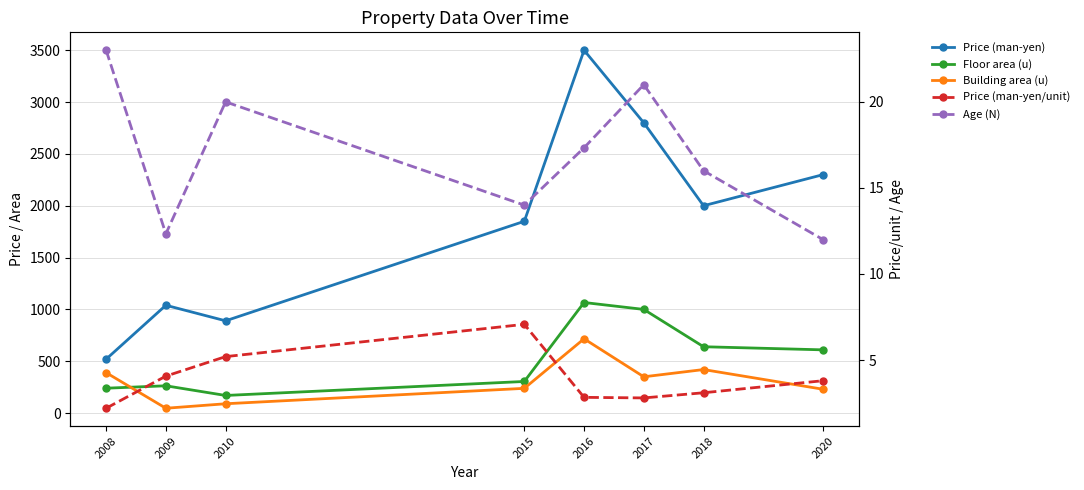

What is the spread (max minus min) of values at 2016?

3497.2